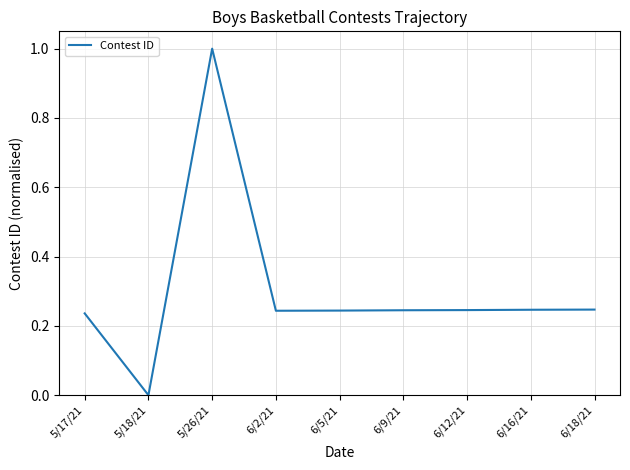

What is the difference between the maximum and minimum values?

1.0